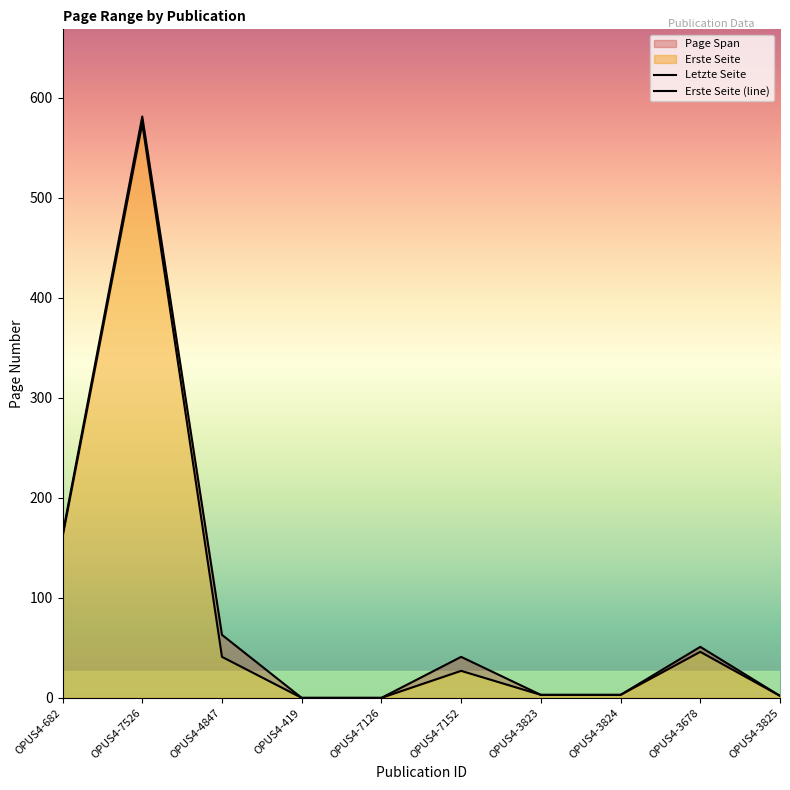

Rank the series by their average value, from lowest to highest.

Erste Seite (line), Letzte Seite